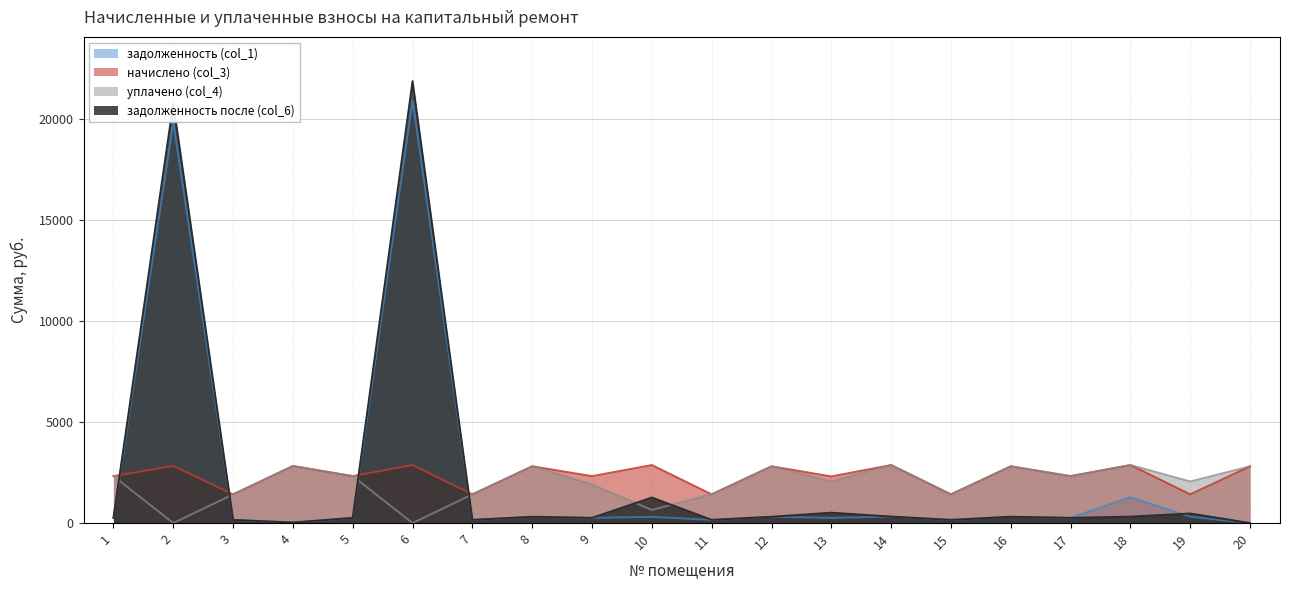

Which series ends up on top after the final intersection of уплачено (col_4) and начислено (col_3)?

уплачено (col_4)